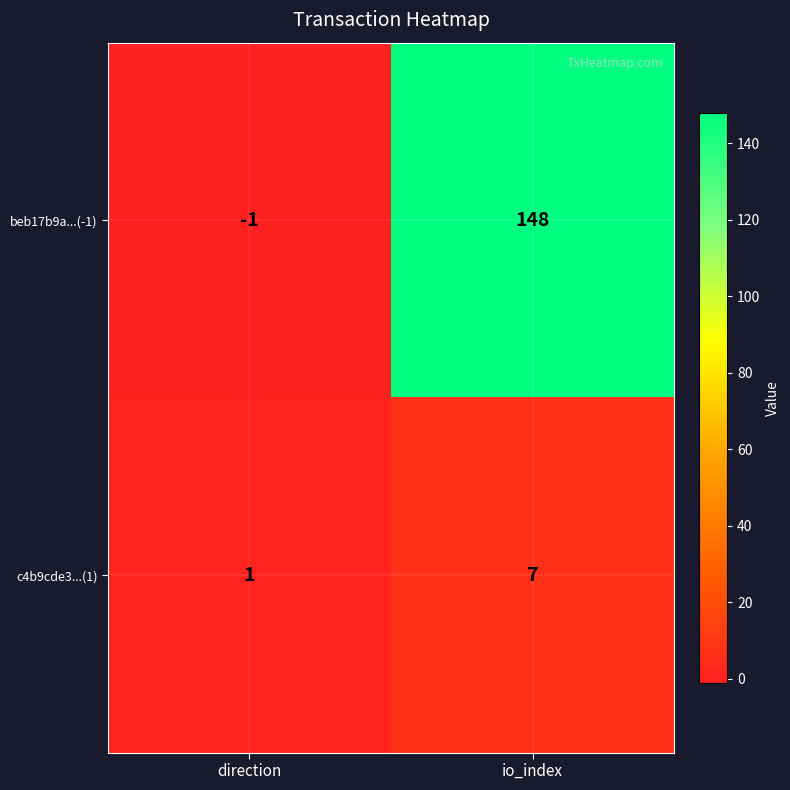

What is the approximate value of c4b9cde3...(1) at io_index?

7